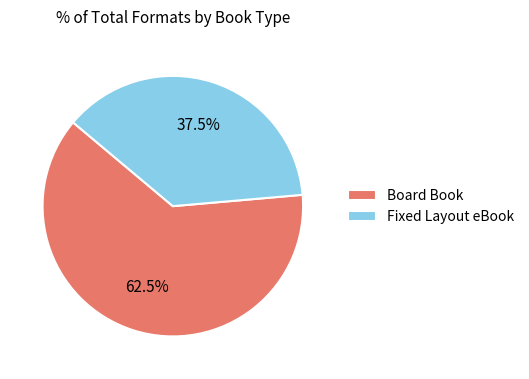

Rank the categories by value from lowest to highest.

Fixed Layout eBook, Board Book